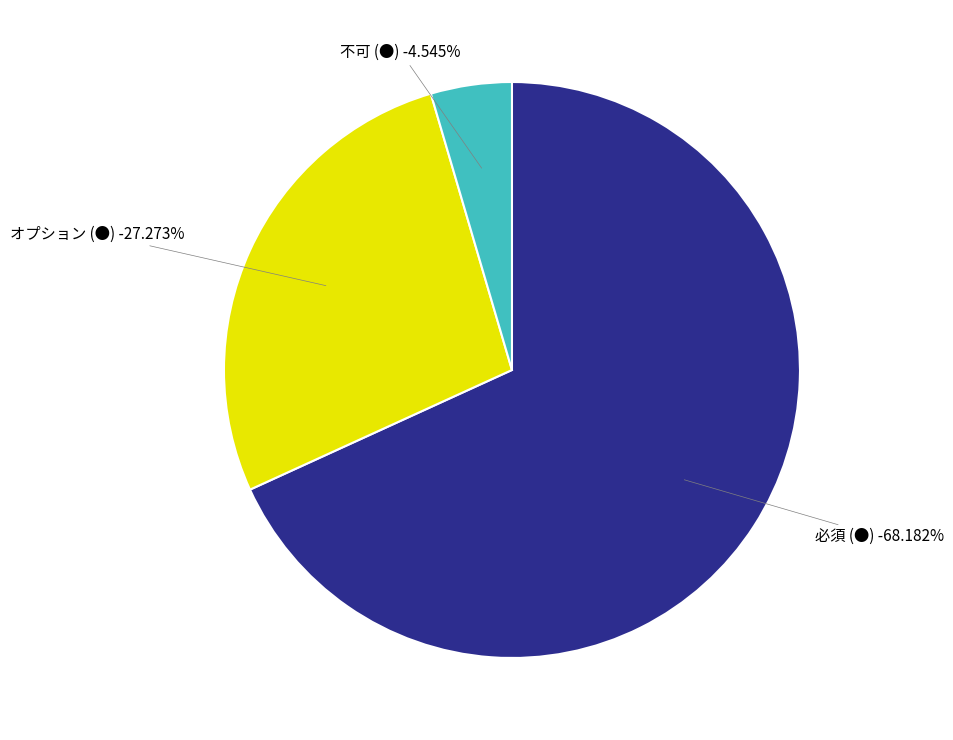

Rank the categories by value from lowest to highest.

不可 (●), オプション (●), 必須 (●)